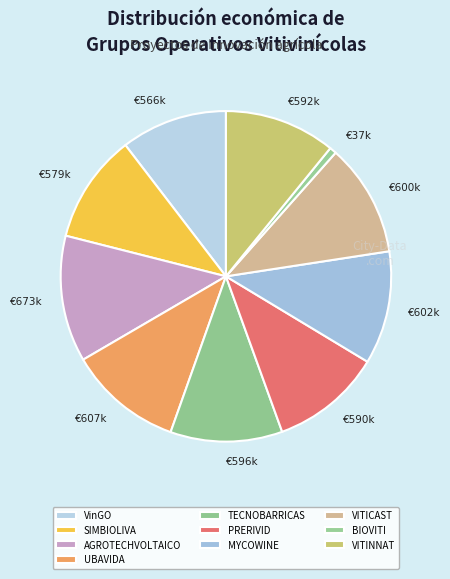

Does €602k account for over 50% of the chart?

No